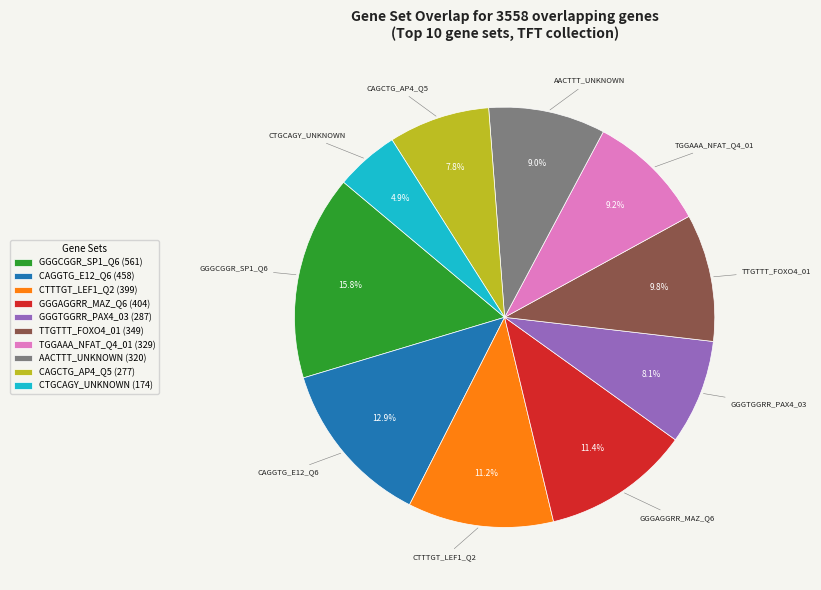

Is it true that GGGCGGR_SP1_Q6 is 16% of the pie?

True